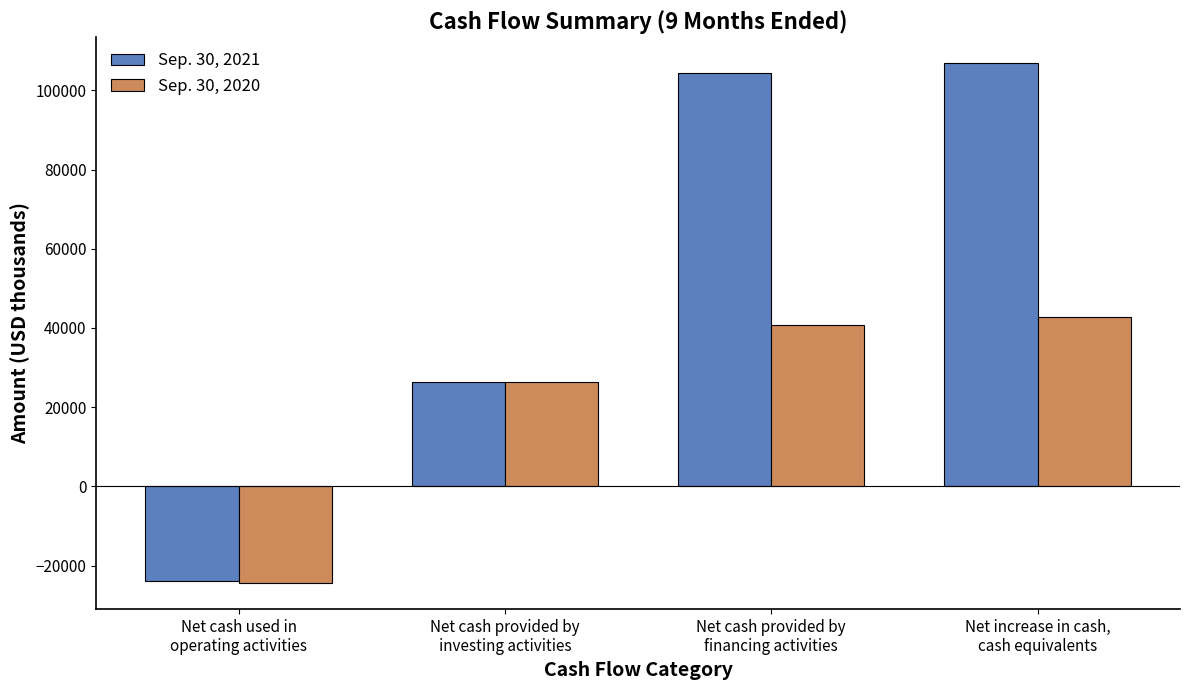

List the labels in order of Sep. 30, 2020 value, largest first.

Net increase in cash,
cash equivalents, Net cash provided by
financing activities, Net cash provided by
investing activities, Net cash used in
operating activities